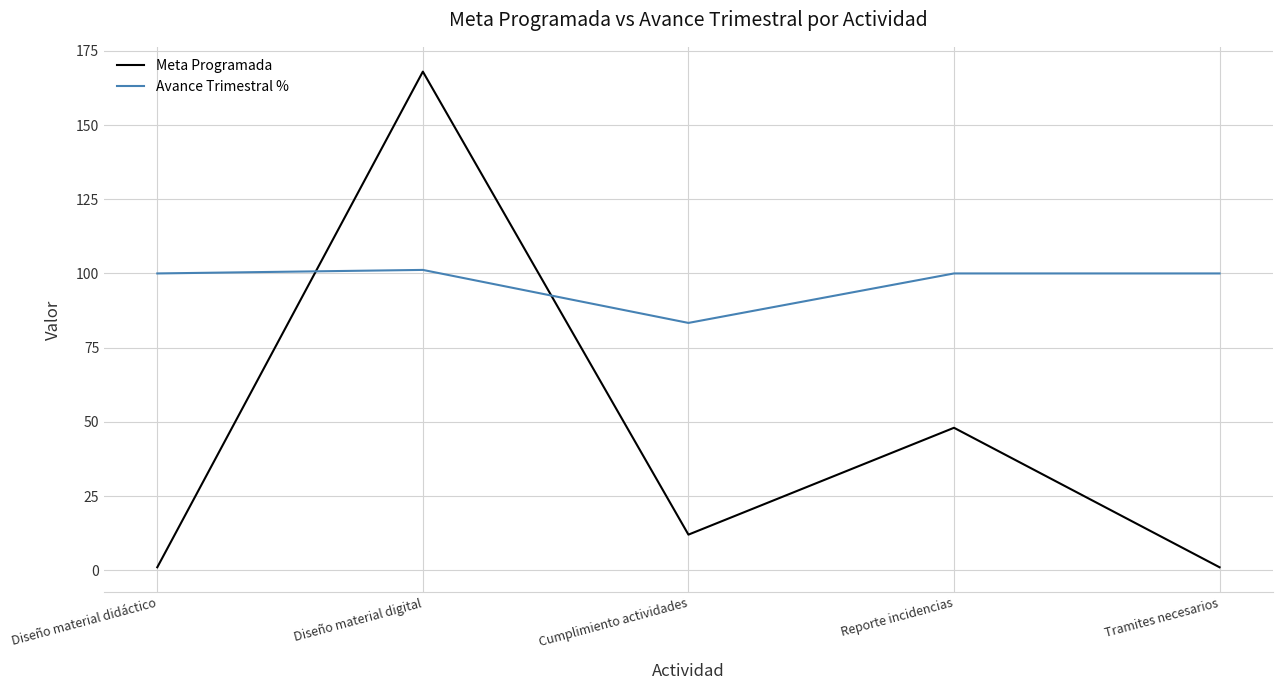

Is the value of Avance Trimestral % at Cumplimiento actividades greater than the value of Meta Programada at Tramites necesarios?

Yes